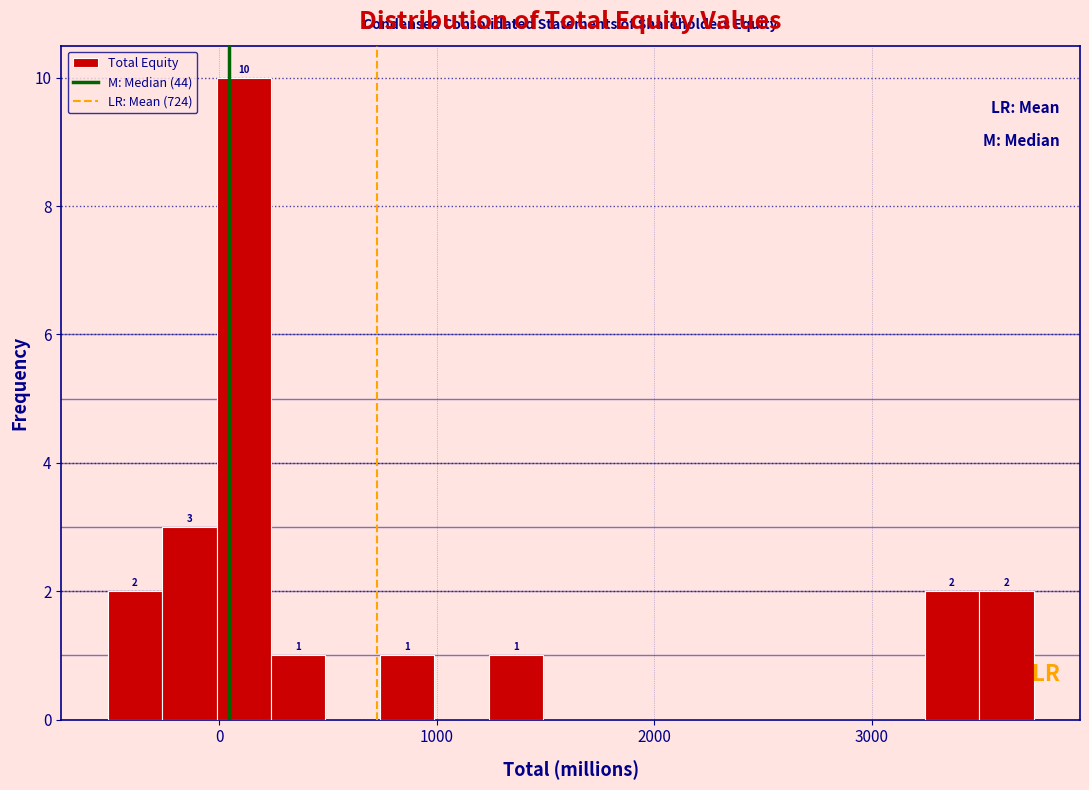

Read against the x-axis, roughly where is the centre of the tallest bar?

100